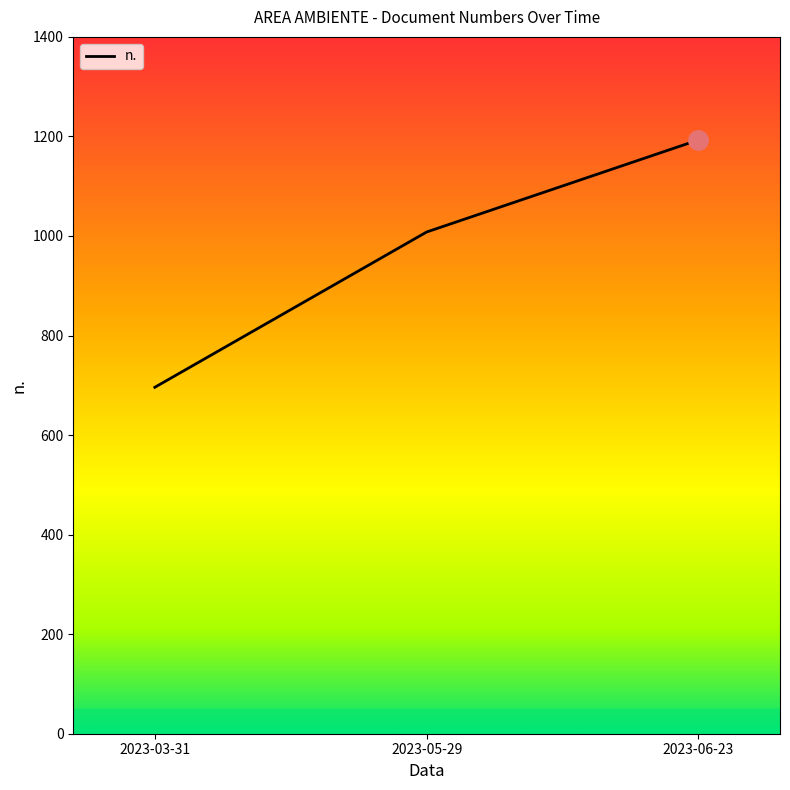

What is the sum of all values?

2897